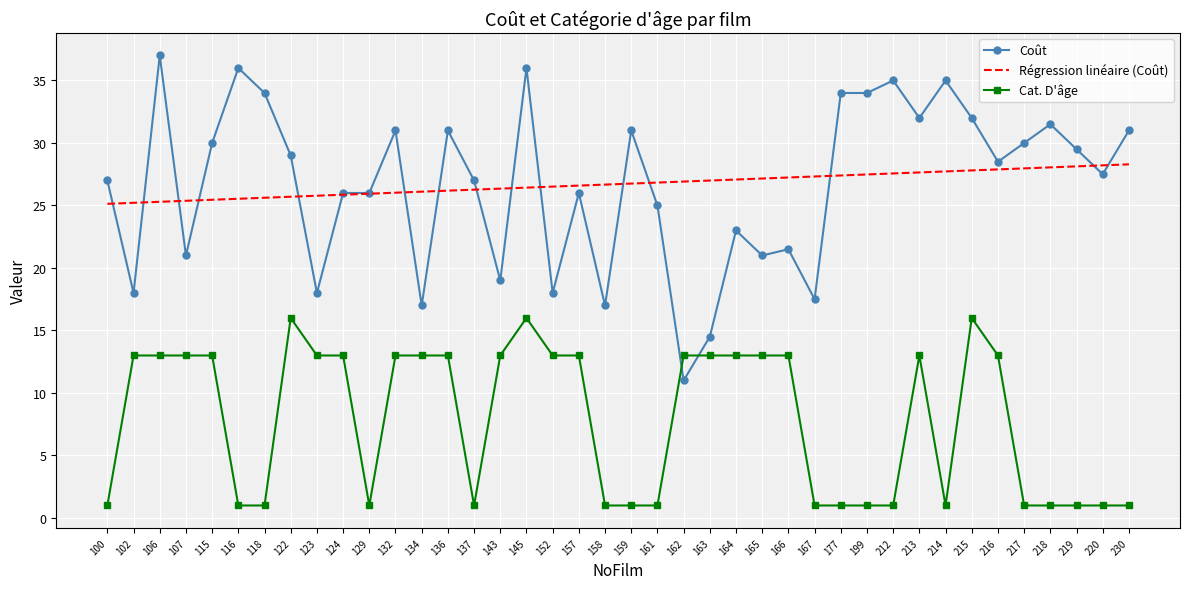

Which label corresponds to the largest value in the chart?

106